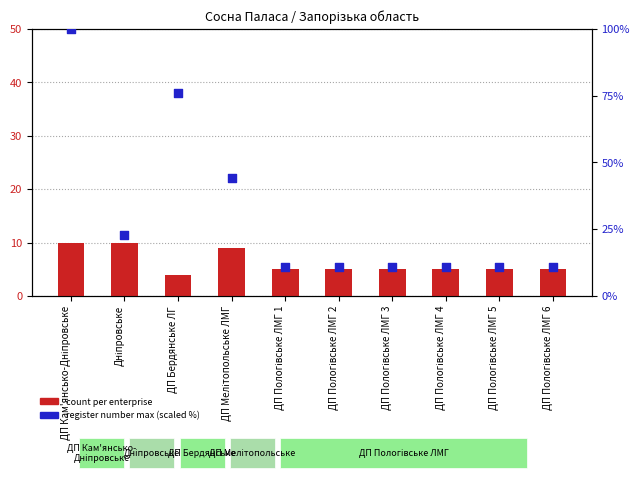

Which series reaches the minimum Y coordinate?

count per enterprise